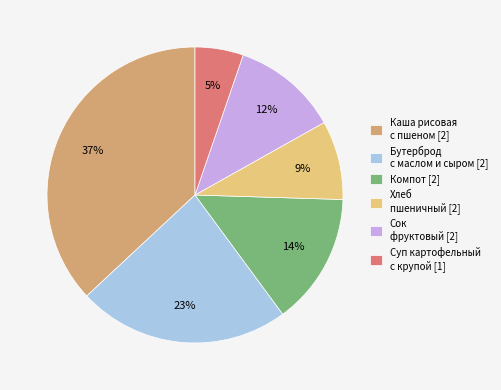

How many slices are in this pie chart?

6